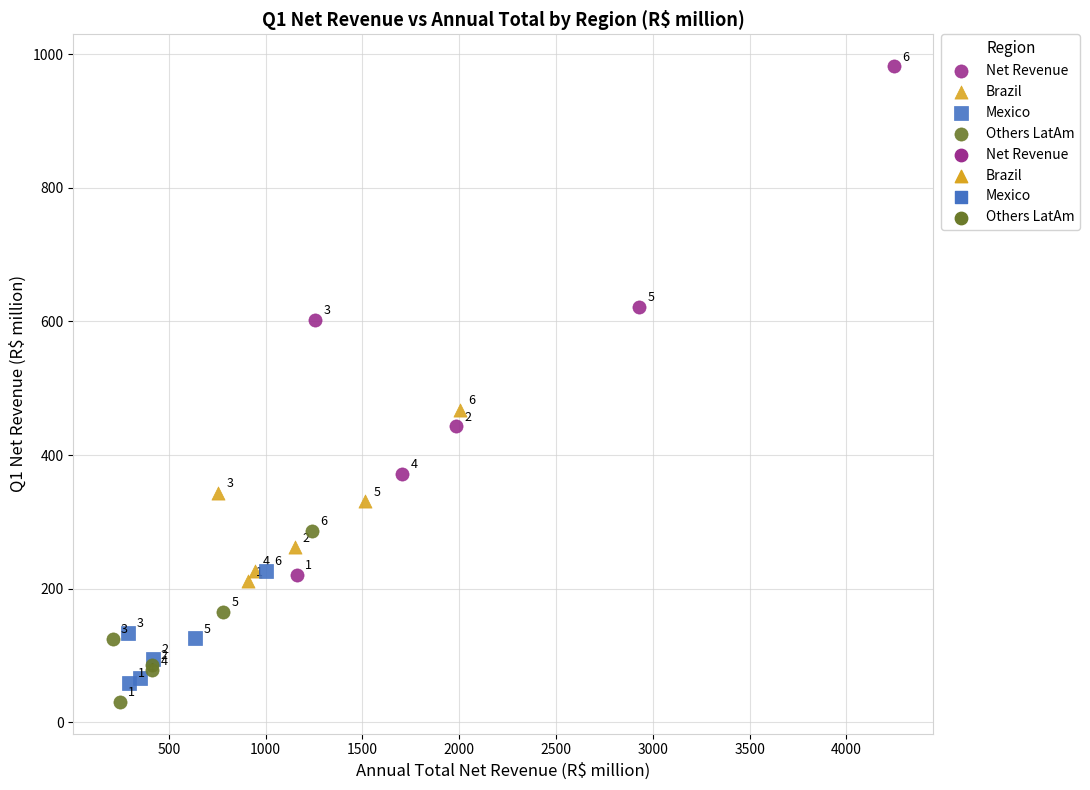

Which series contains the highest Y value?

Net Revenue